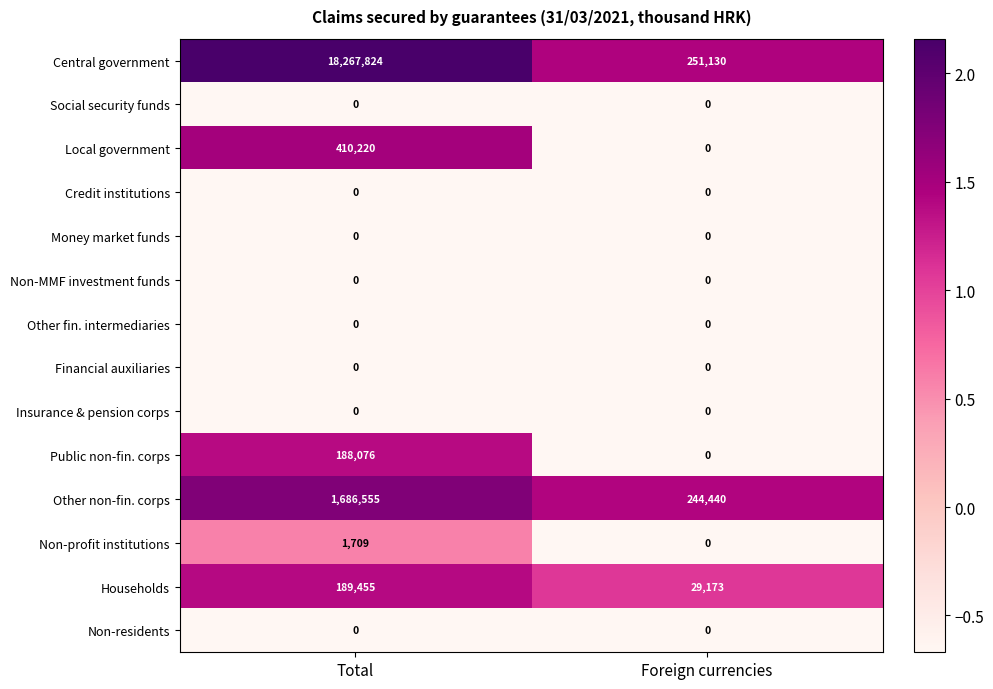

At which label is Other non-fin. corps closest to 965497?

Foreign currencies